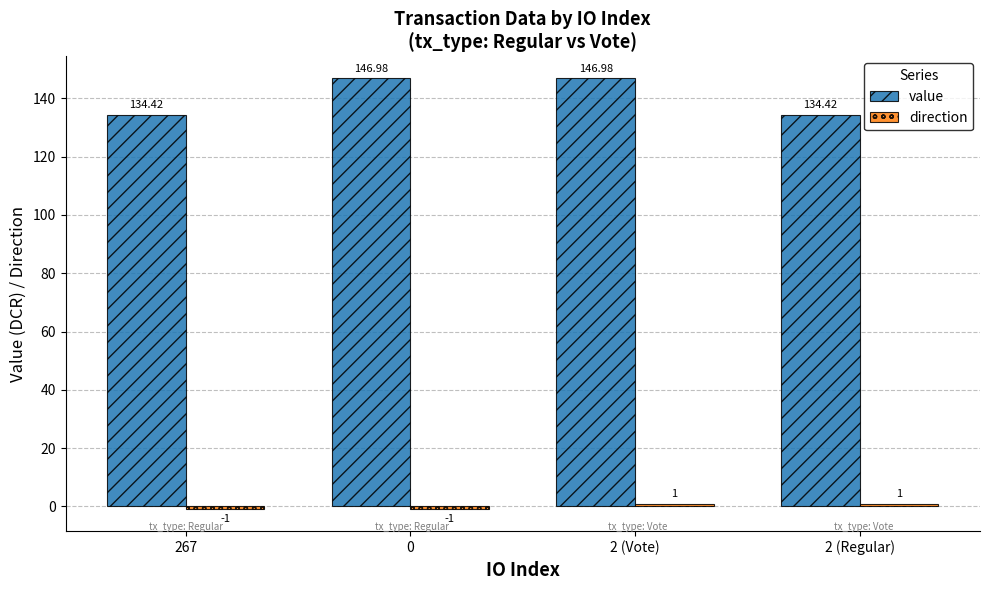

At how many categories does at least one series exceed 95?

4